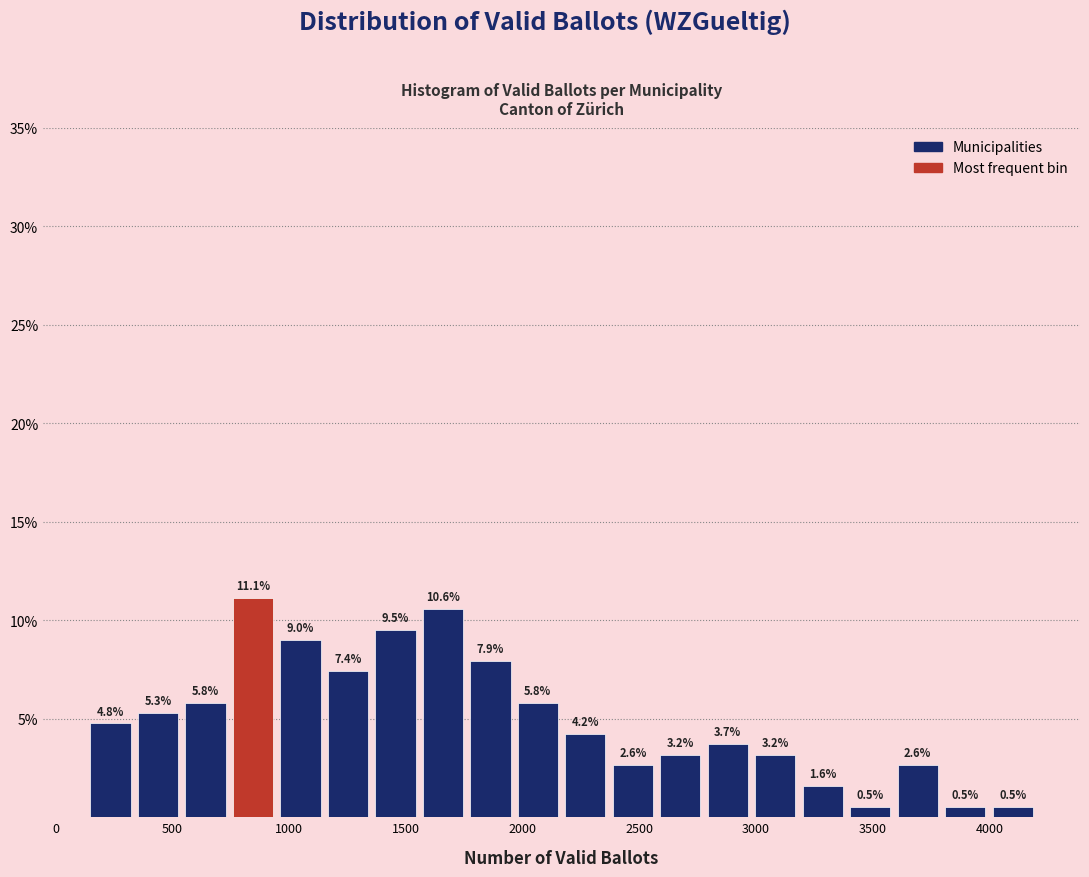

Reading left to right, list every bar in this chart as the range it spans on the x-axis followed by its height. The bar edges are not printed on the chart, so give them approximately, as read against the axis.

150 to 350: 4.8
350 to 550: 5.3
550 to 750: 5.8
750 to 950: 11.1
950 to 1150: 9.0
1150 to 1350: 7.4
1350 to 1550: 9.5
1550 to 1750: 10.6
1750 to 1950: 7.9
1950 to 2150: 5.8
2150 to 2350: 4.2
2350 to 2550: 2.6
2550 to 2800: 3.2
2800 to 3000: 3.7
3000 to 3200: 3.2
3200 to 3400: 1.6
3400 to 3600: 0.5
3600 to 3800: 2.6
3800 to 4000: 0.5
4000 to 4200: 0.5